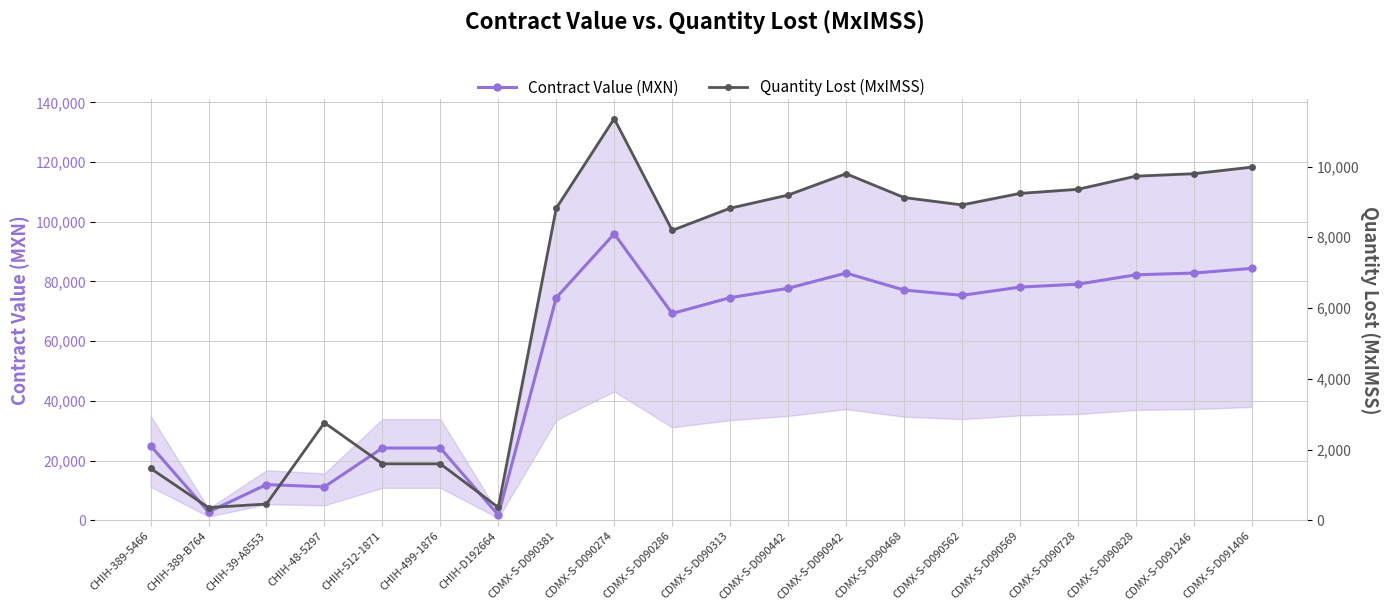

Is it true that Quantity Lost (MxIMSS) equals 9797.3 at CDMX-S-D091246?

True